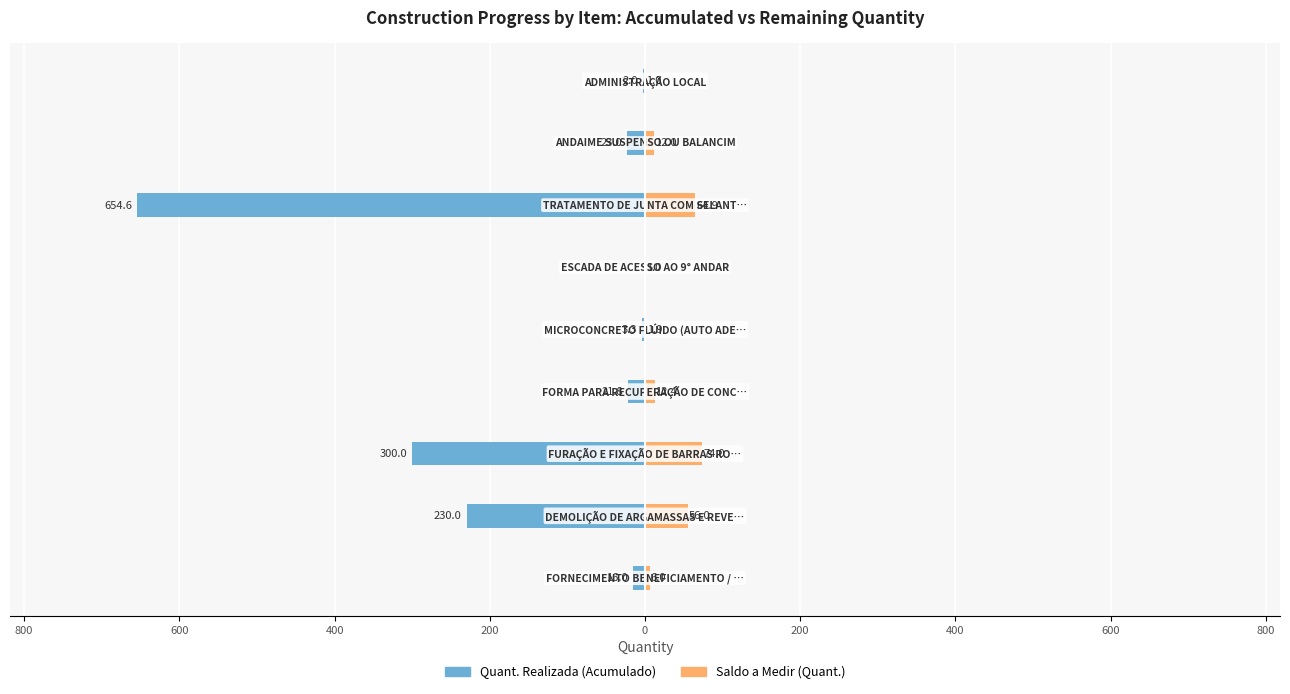

What is the value of the Saldo a Medir (Quant.) bar at the 8th from the left?

12.4